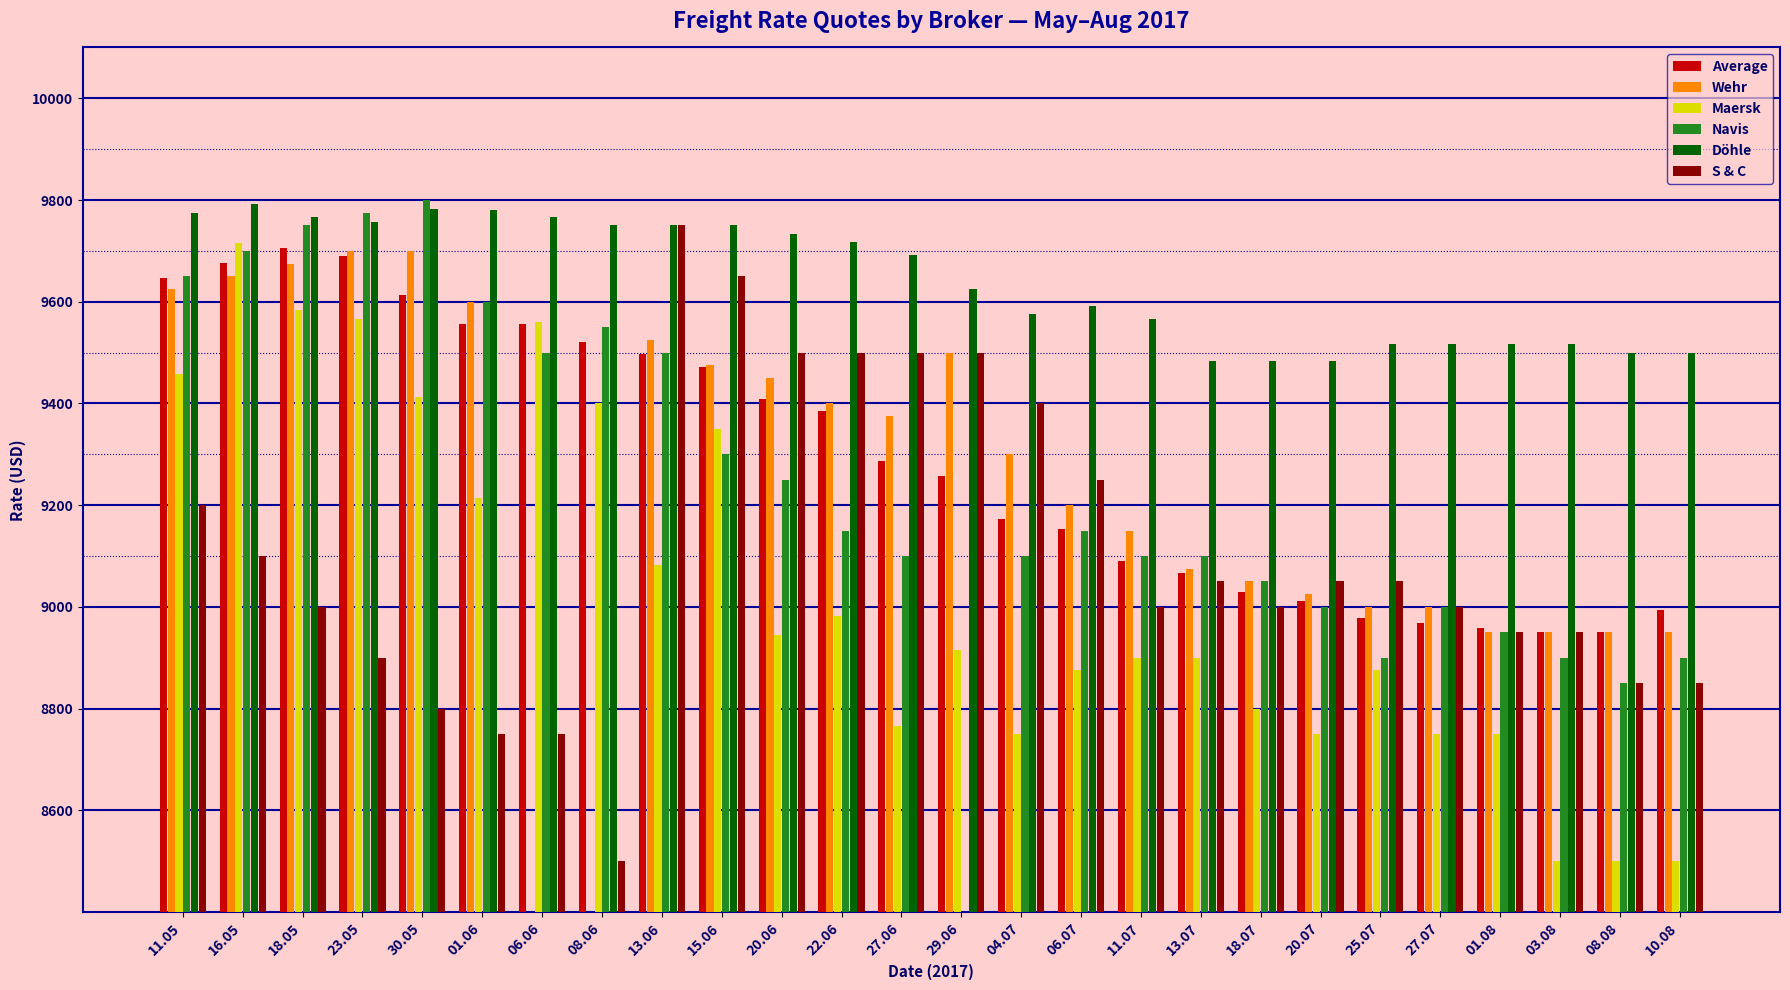

What is the difference between the second highest and second lowest values in the Average series?

739